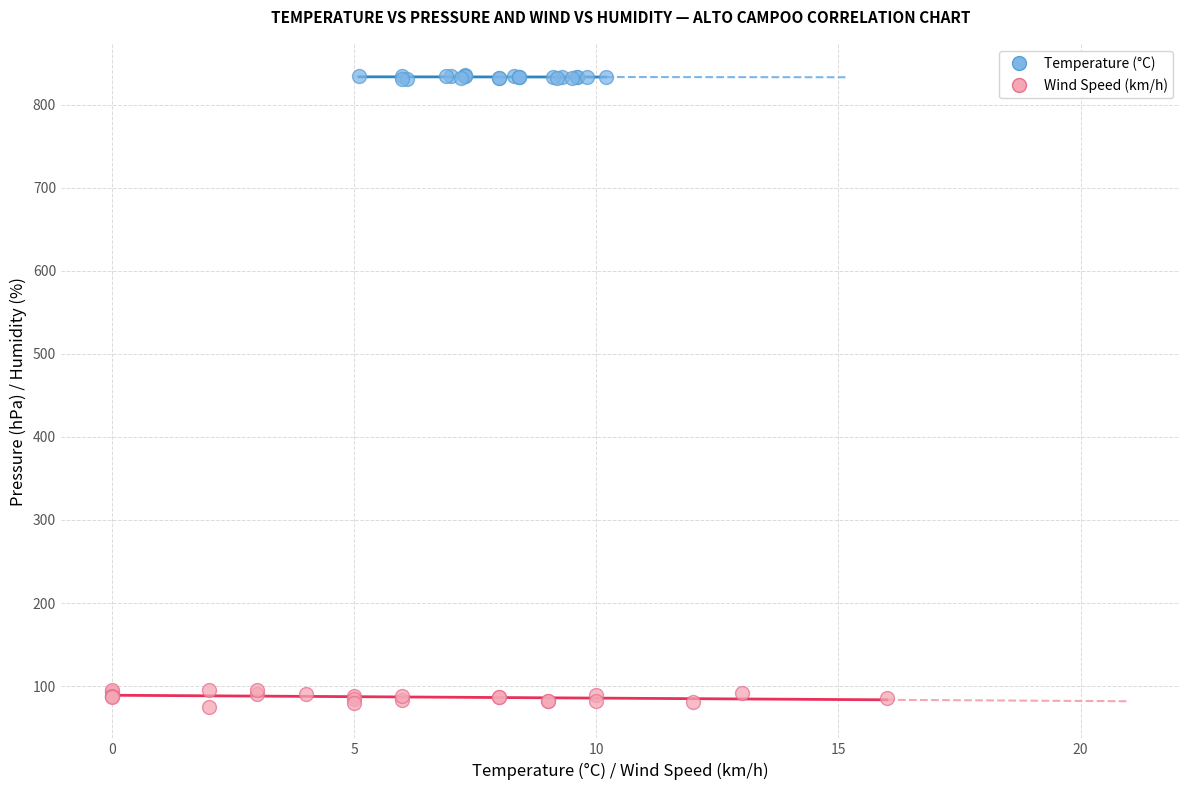

Which series reaches the minimum Y coordinate?

Wind Speed (km/h)